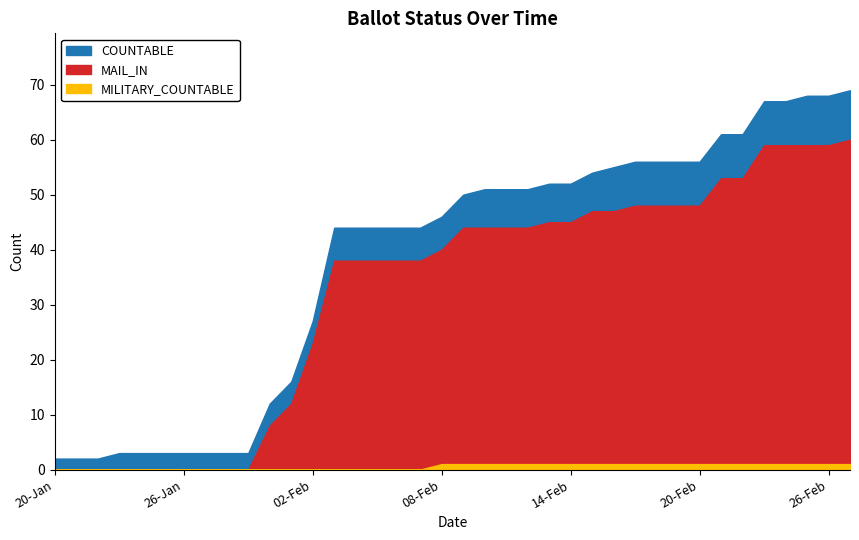

How many data points in COUNTABLE are above 50?

18